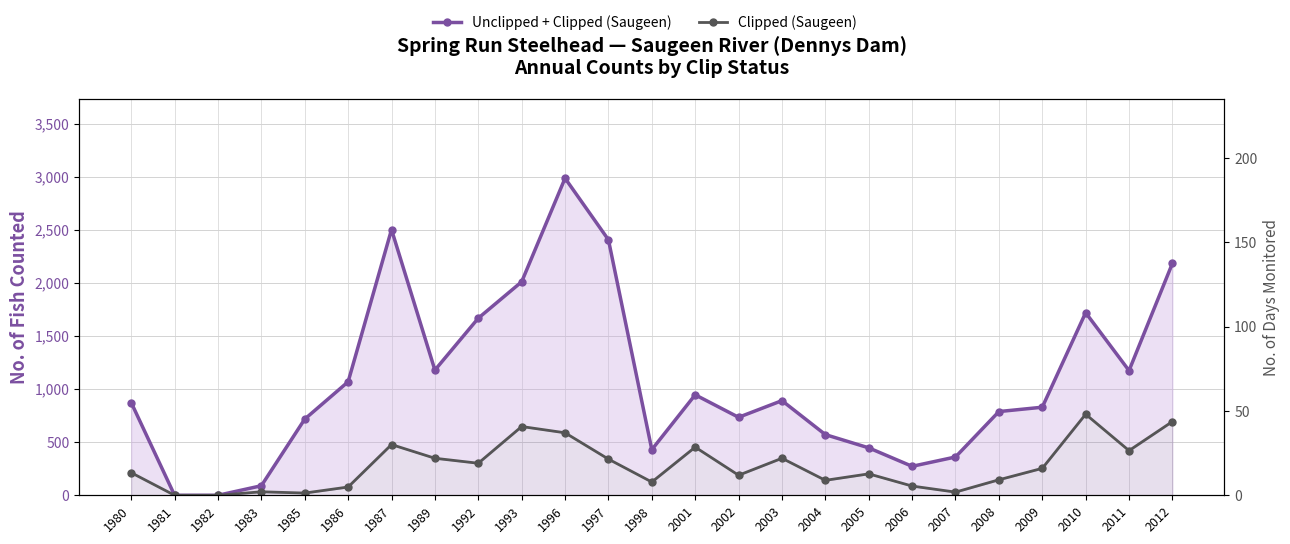

How many values in the Days Monitored series exceed 16?

11